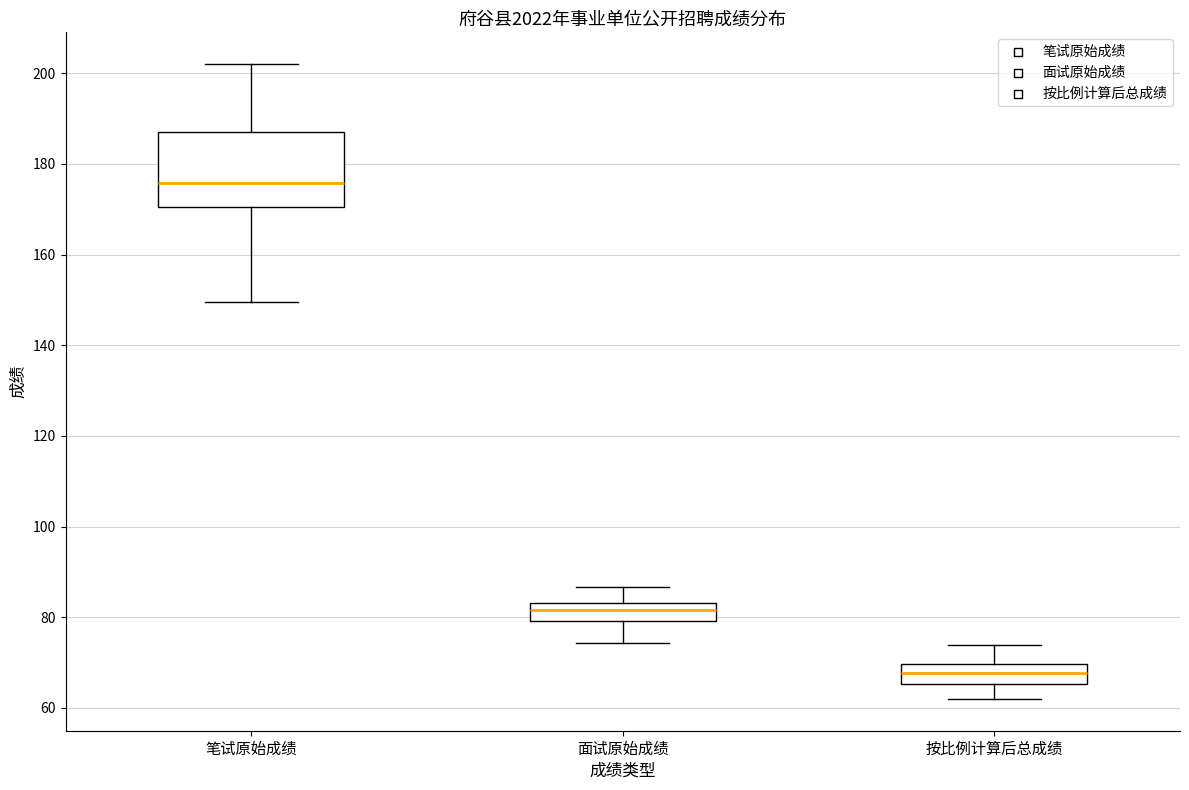

Reading left to right, transcribe this box plot: for each box, give where its median line is, the range the box spans, and where its two whiskers end, as read against the y-axis. The values are not printed on the chart, so give them approximately, as read against the axis.

笔试原始成绩: median 176, box 170 to 188, whiskers 150 to 202
面试原始成绩: median 82, box 80 to 84, whiskers 74 to 86
按比例计算后总成绩: median 68, box 66 to 70, whiskers 62 to 74